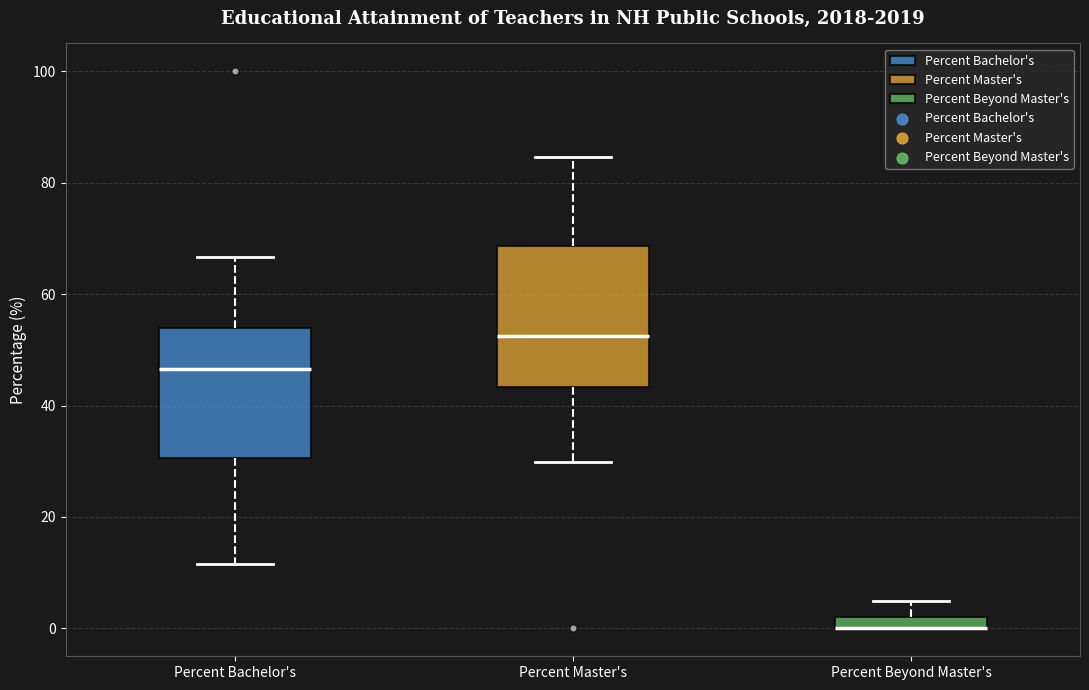

Where is the lower edge of the box for Percent Beyond Master's on the y-axis? The values are not printed on the chart, so give them approximately, as read against the axis.

0